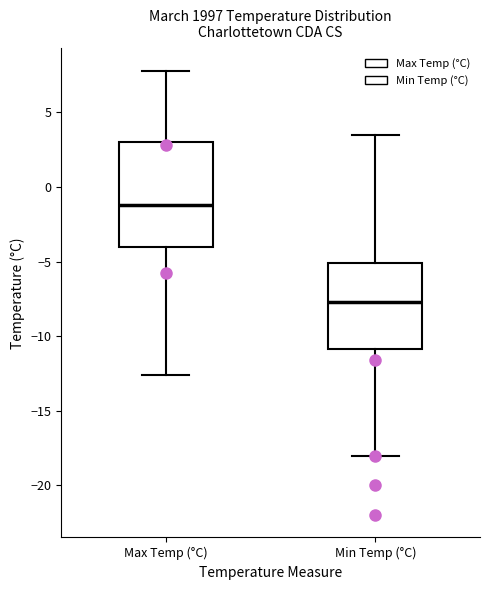

Reading left to right, read every box against the y-axis: the position of its median line, the range the box covers, and the ends of its whiskers. The values are not printed on the chart, so give them approximately, as read against the axis.

Max Temp (°C): median -1.0, box -4.0 to 3.0, whiskers -12.5 to 8.0
Min Temp (°C): median -7.5, box -11.0 to -5.0, whiskers -18.0 to 3.5